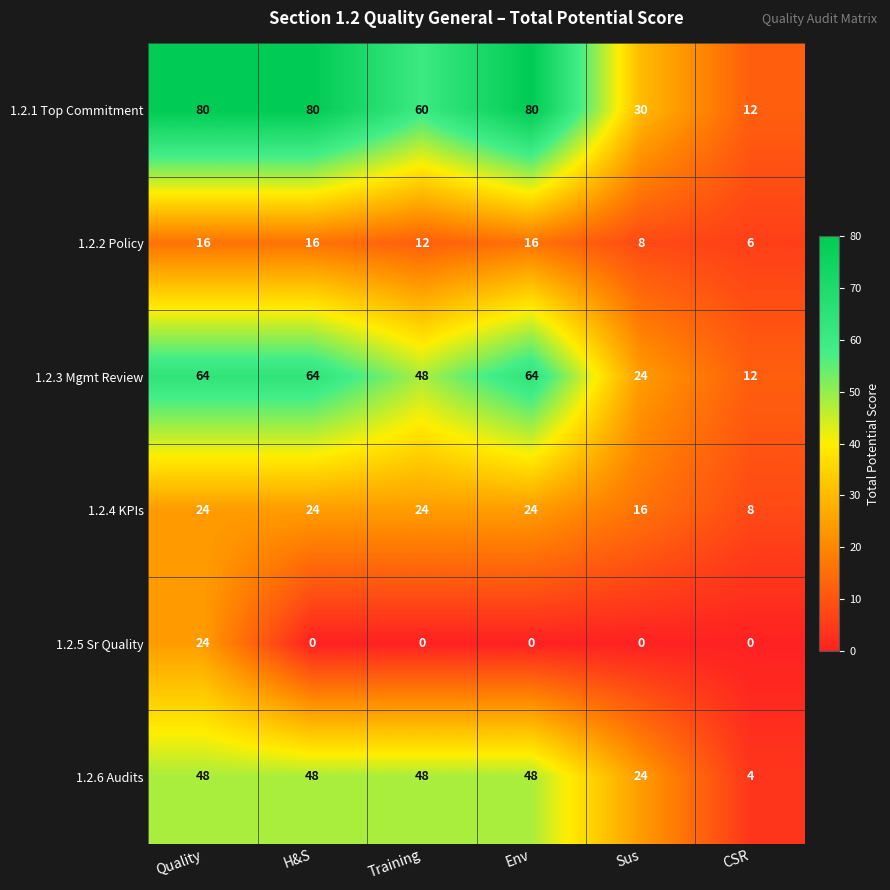

What is the difference between the 1.2.3 Mgmt Review values at Env and Training?

16